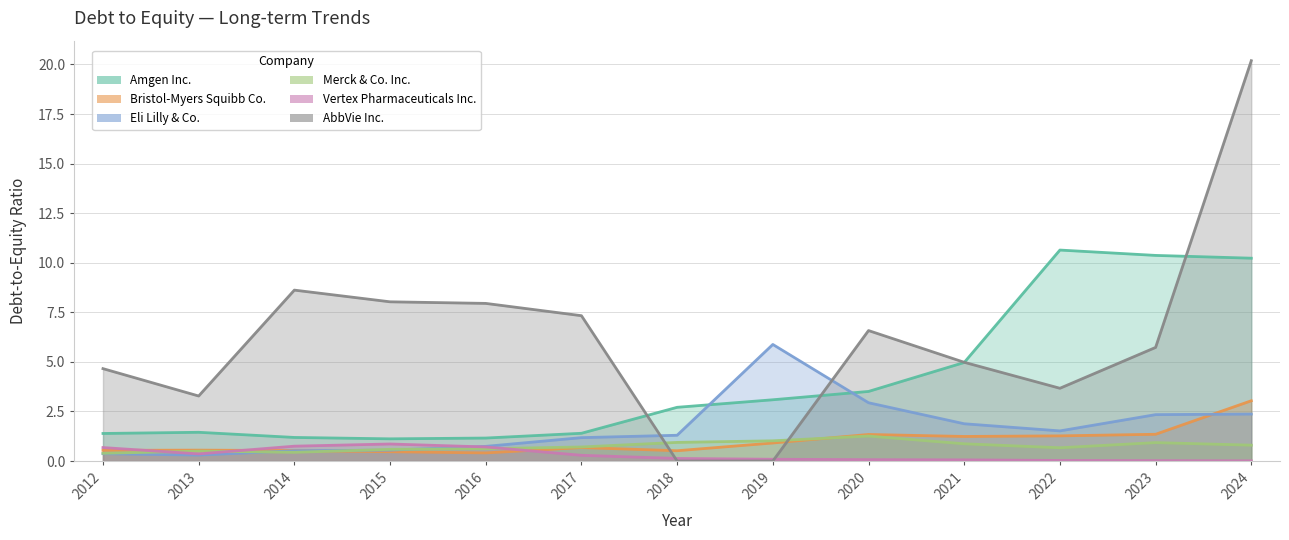

Does the chart display data point markers on the line(s)?

No